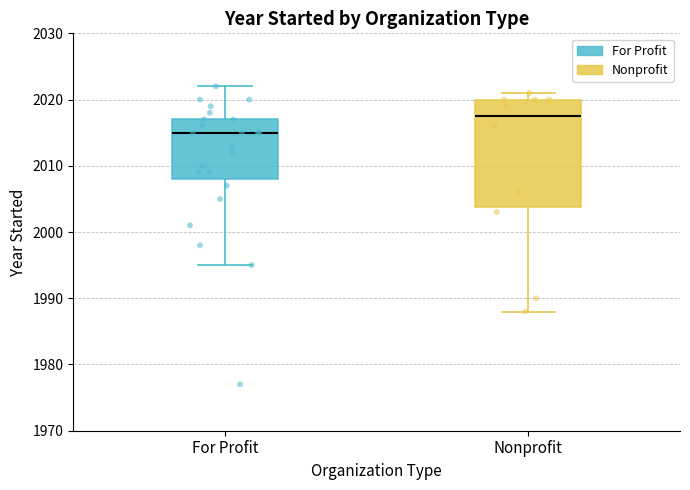

Reading left to right, read every box against the y-axis: the position of its median line, the range the box covers, and the ends of its whiskers. The values are not printed on the chart, so give them approximately, as read against the axis.

For Profit: median 2015, box 2008 to 2017, whiskers 1995 to 2022
Nonprofit: median 2018, box 2004 to 2020, whiskers 1988 to 2021